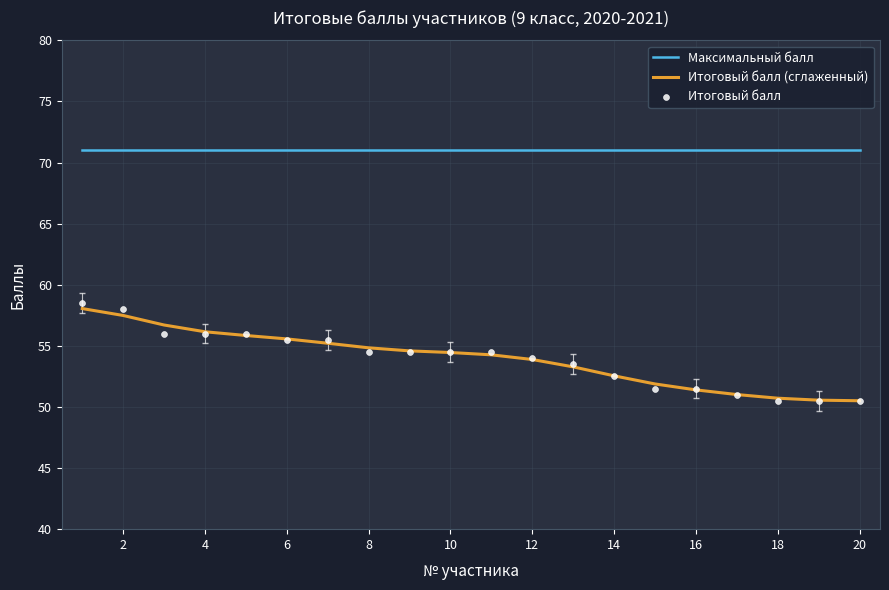

Which series has the largest total across all categories?

Максимальный балл